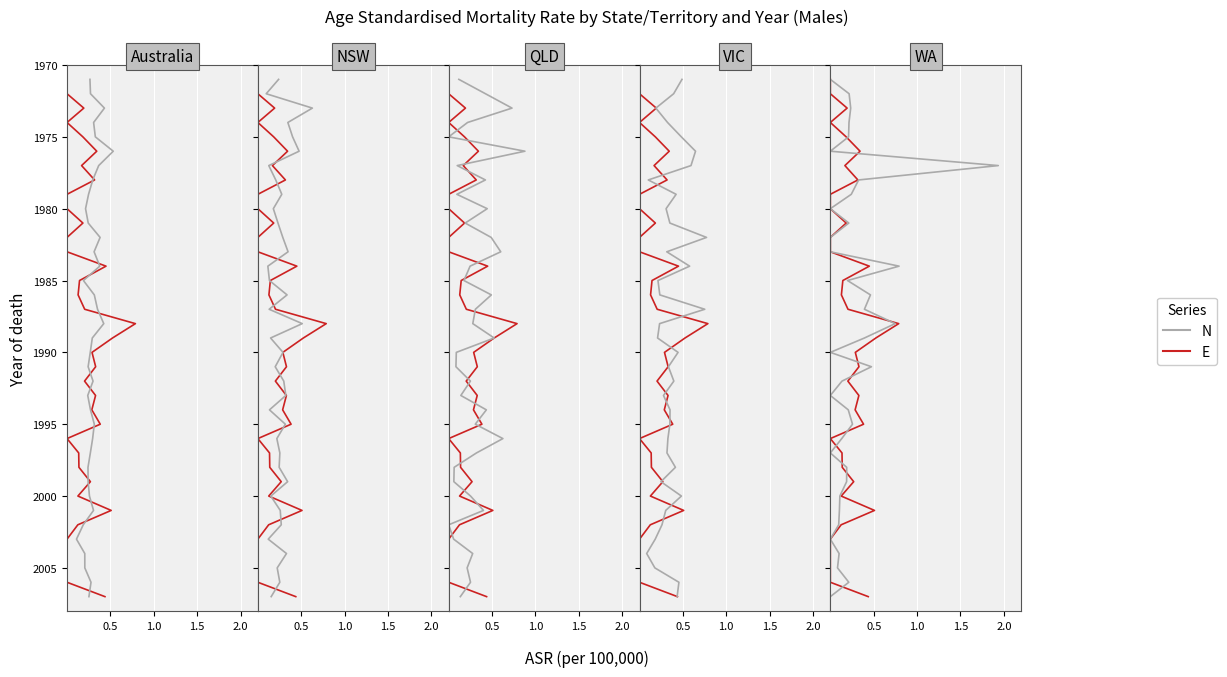

What is the value of the E point at the 29th from the left?

1999